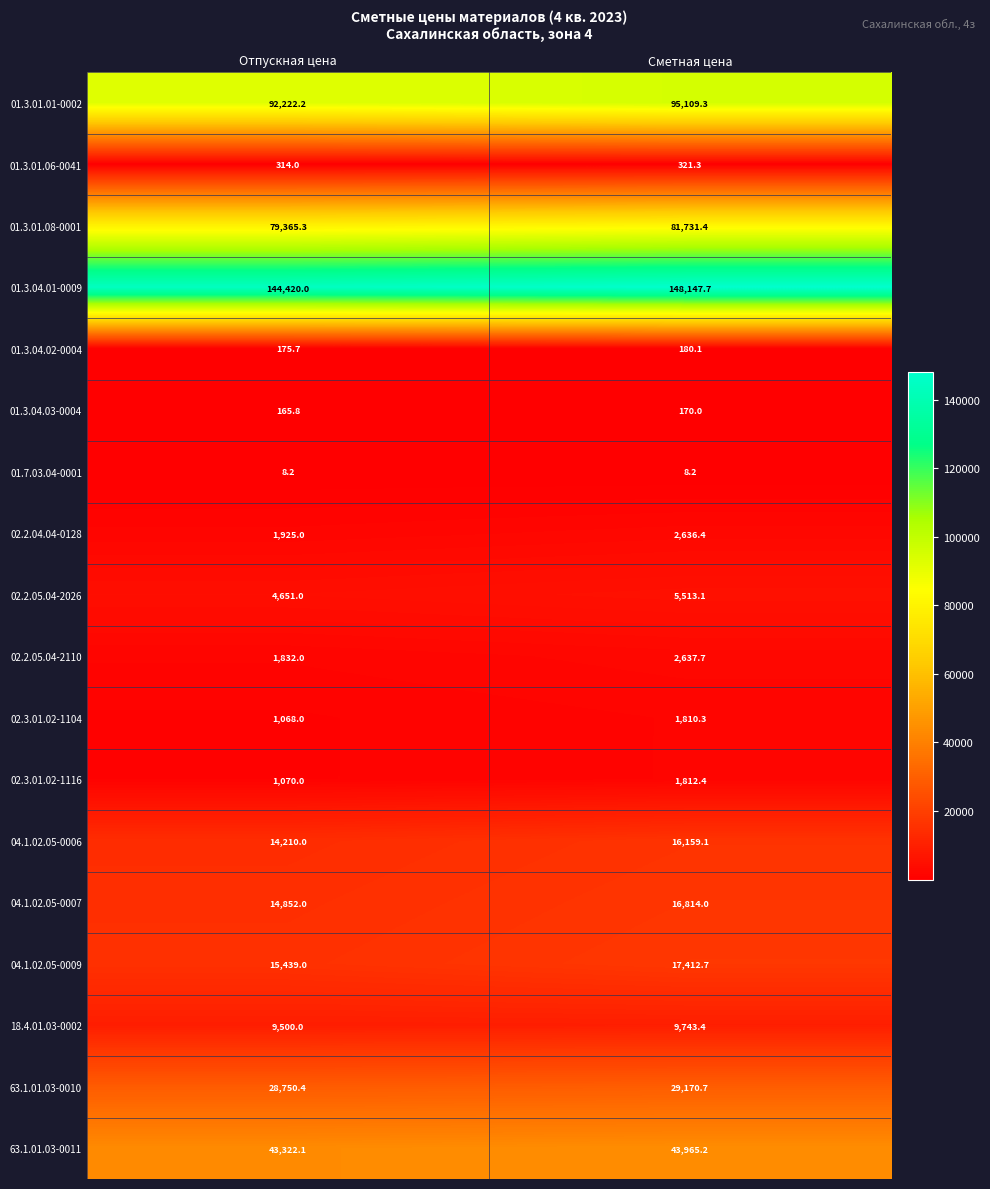

What is the sum of the 18.4.01.03-0002 values at Сметная цена and Отпускная цена?

19243.4